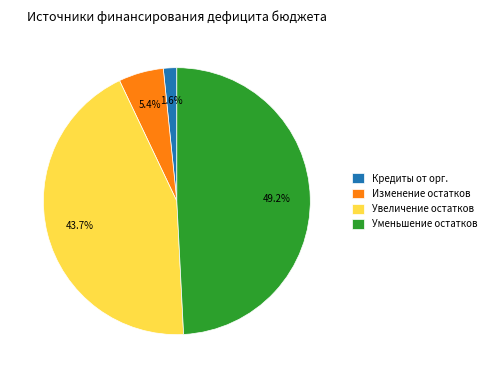

To the nearest percent, what is the average slice percentage?

25%